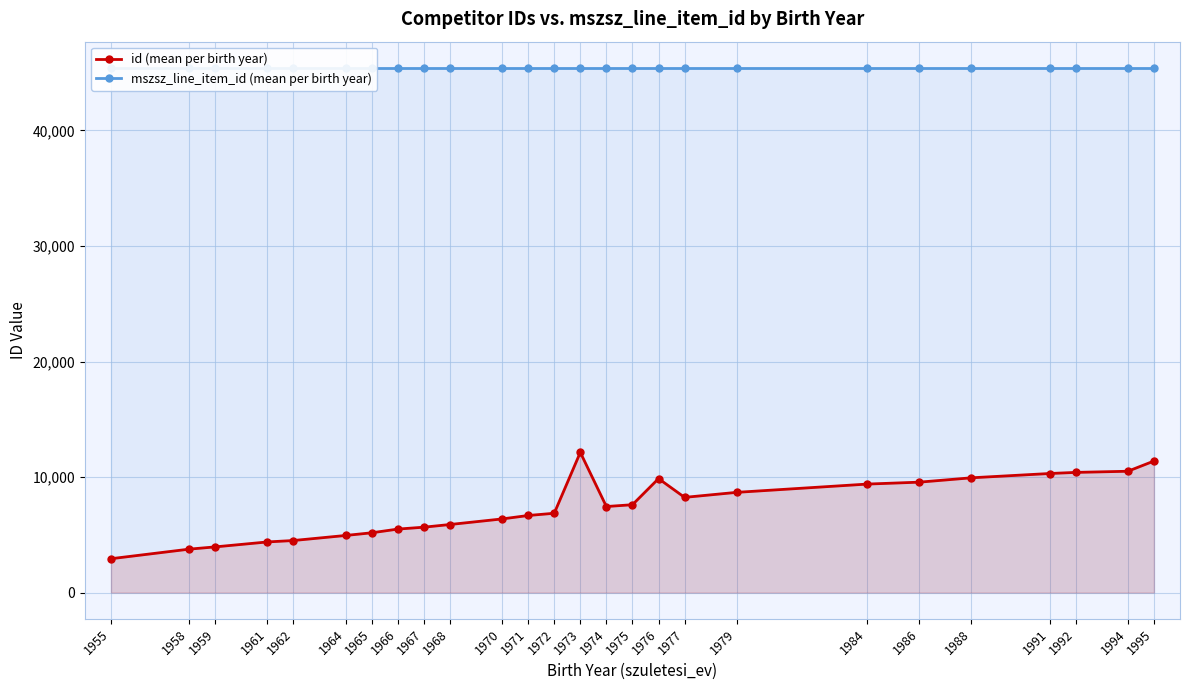

At how many categories does at least one series exceed 6711?

26